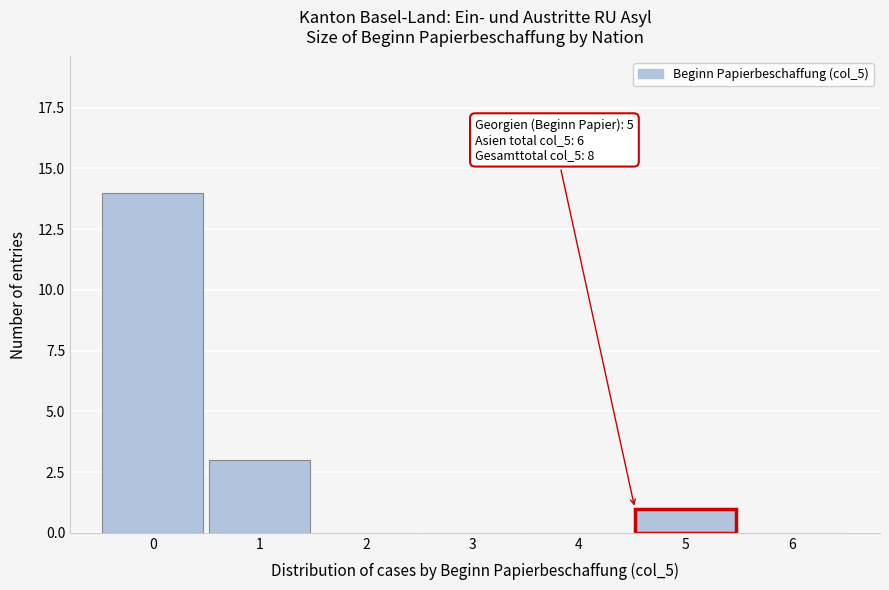

Reading right to left, transcribe all the data shown in this chart.

6=0	5=1	4=0	3=0	2=0	1=3	0=14